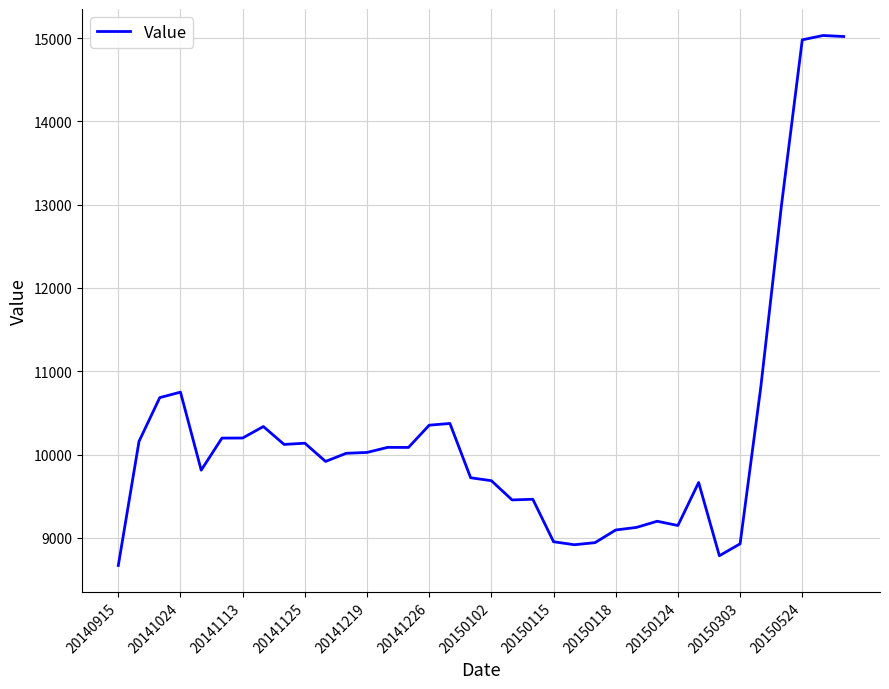

What is the difference between the maximum and minimum values?

6362